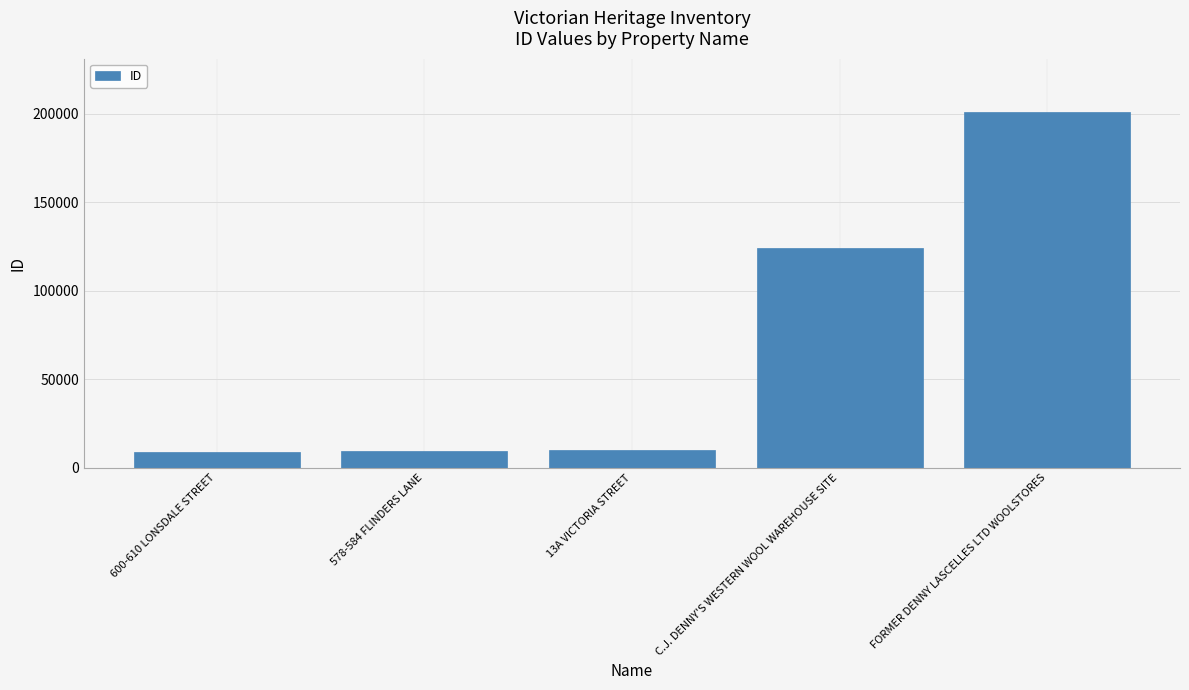

What is the difference between the values at 600-610 LONSDALE STREET and 13A VICTORIA STREET?

1037